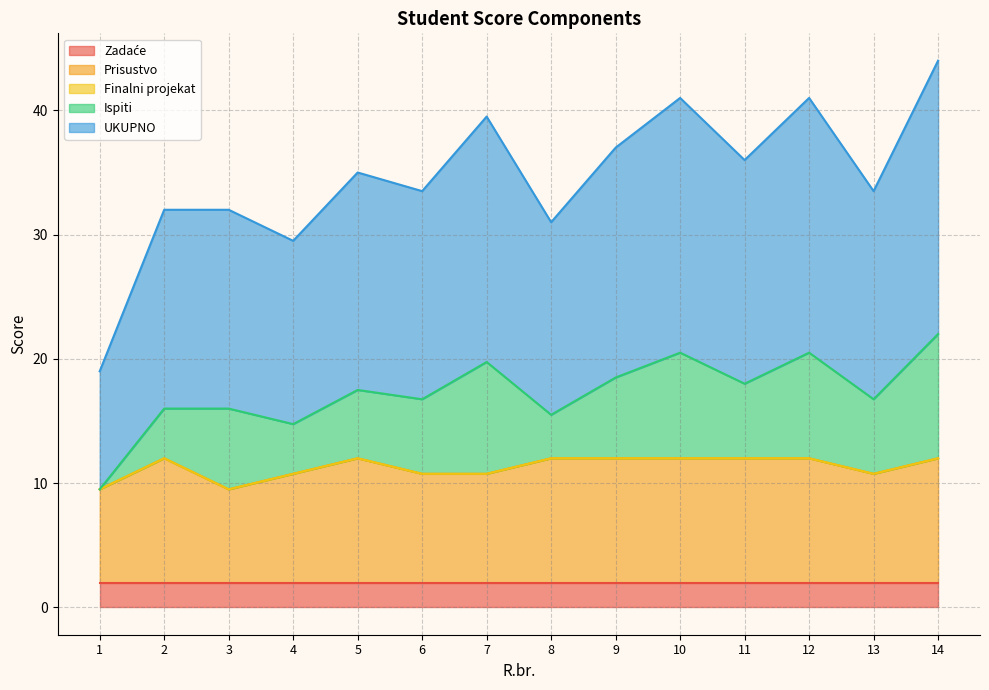

Reading left to right, transcribe all the data shown in this chart.

Zadaće: 1=2.0	2=2.0	3=2.0	4=2.0	5=2.0	6=2.0	7=2.0	8=2.0	9=2.0	10=2.0	11=2.0	12=2.0	13=2.0	14=2.0
Prisustvo: 1=7.5	2=10.0	3=7.5	4=8.8	5=10.0	6=8.8	7=8.8	8=10.0	9=10.0	10=10.0	11=10.0	12=10.0	13=8.8	14=10.0
Finalni projekat: 1=0.0	2=0.0	3=0.0	4=0.0	5=0.0	6=0.0	7=0.0	8=0.0	9=0.0	10=0.0	11=0.0	12=0.0	13=0.0	14=0.0
Ispiti: 1=0.0	2=4.0	3=6.5	4=4.0	5=5.5	6=6.0	7=9.0	8=3.5	9=6.5	10=8.5	11=6.0	12=8.5	13=6.0	14=10.0
UKUPNO: 1=9.5	2=16.0	3=16.0	4=14.8	5=17.5	6=16.8	7=19.8	8=15.5	9=18.5	10=20.5	11=18.0	12=20.5	13=16.8	14=22.0